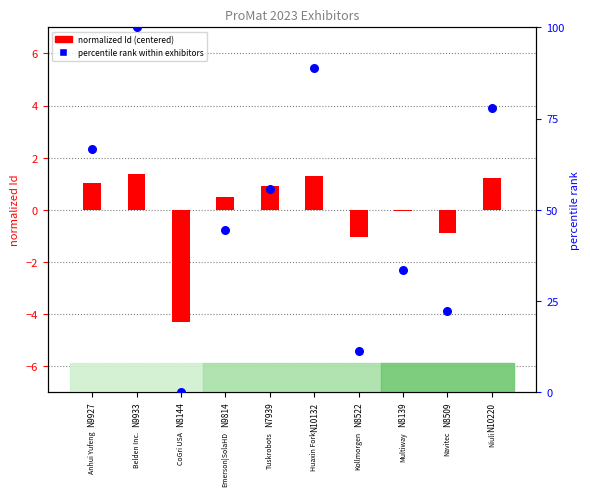

Which series reaches the maximum Y coordinate?

percentile rank within exhibitors